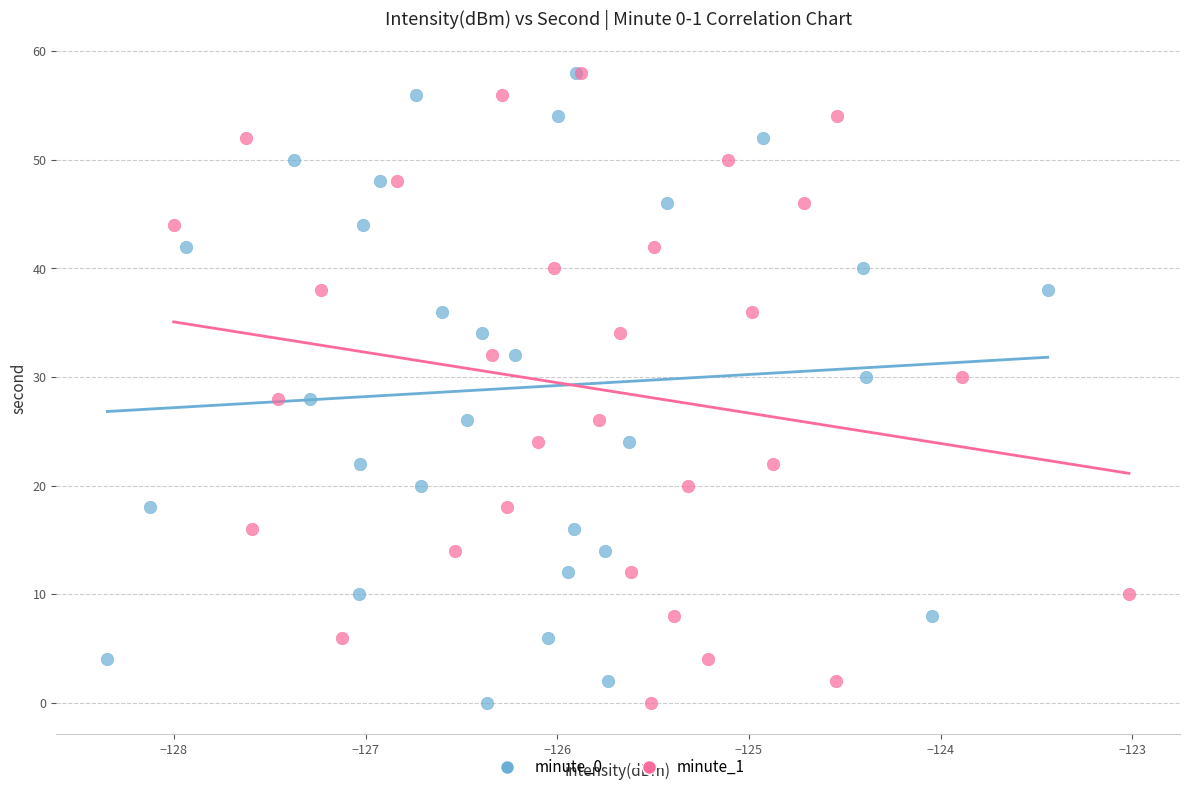

What are all the series names shown in the legend?

minute_0, minute_1